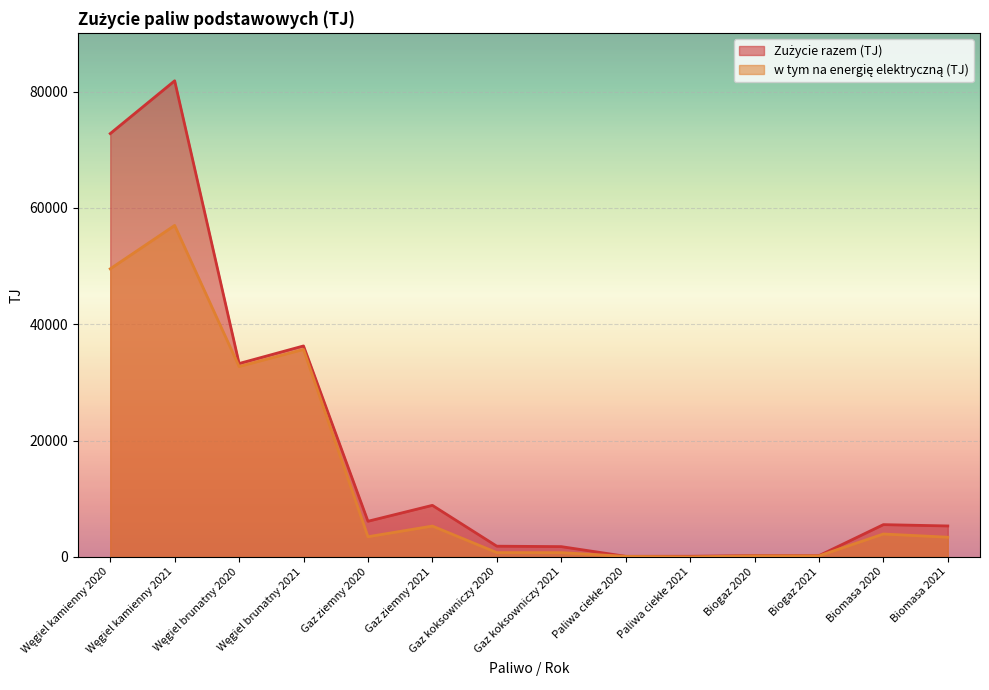

What is the difference between the second highest and minimum values in the Zużycie razem (TJ) series?

72658.6